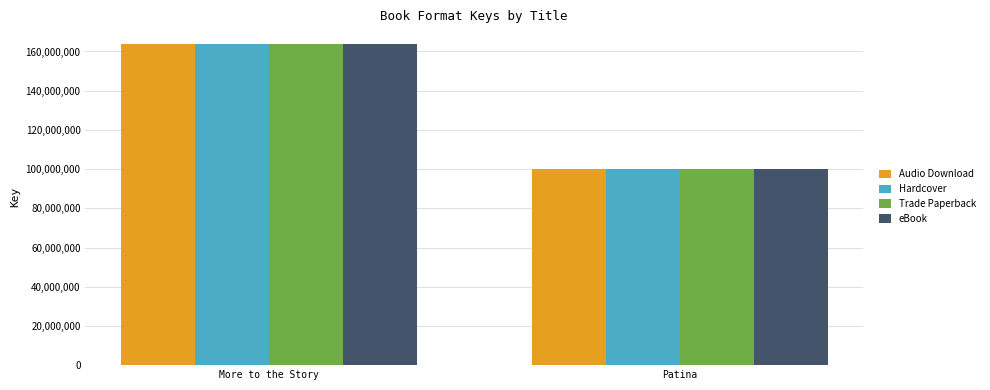

What is the difference between the maximum and minimum values in the eBook series?

63459893